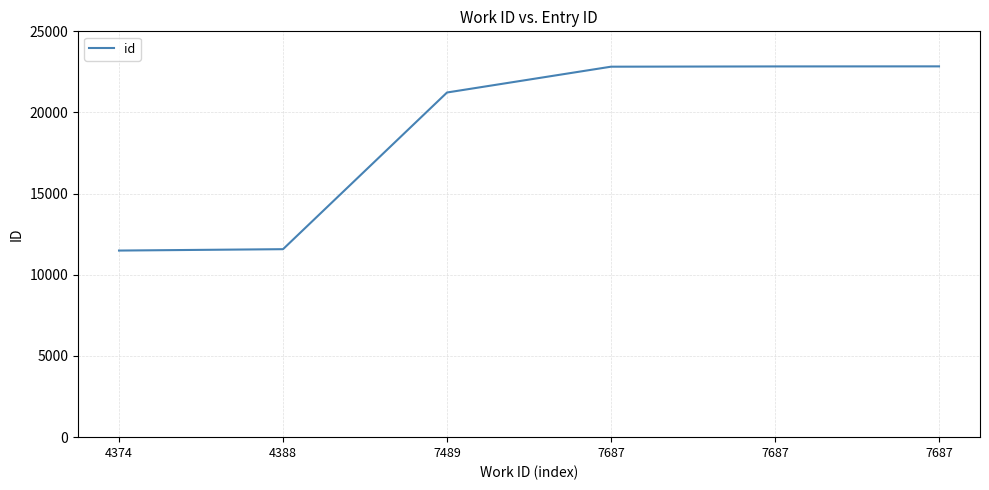

Rank the categories by value from highest to lowest.

7687, 7687, 7687, 7489, 4388, 4374